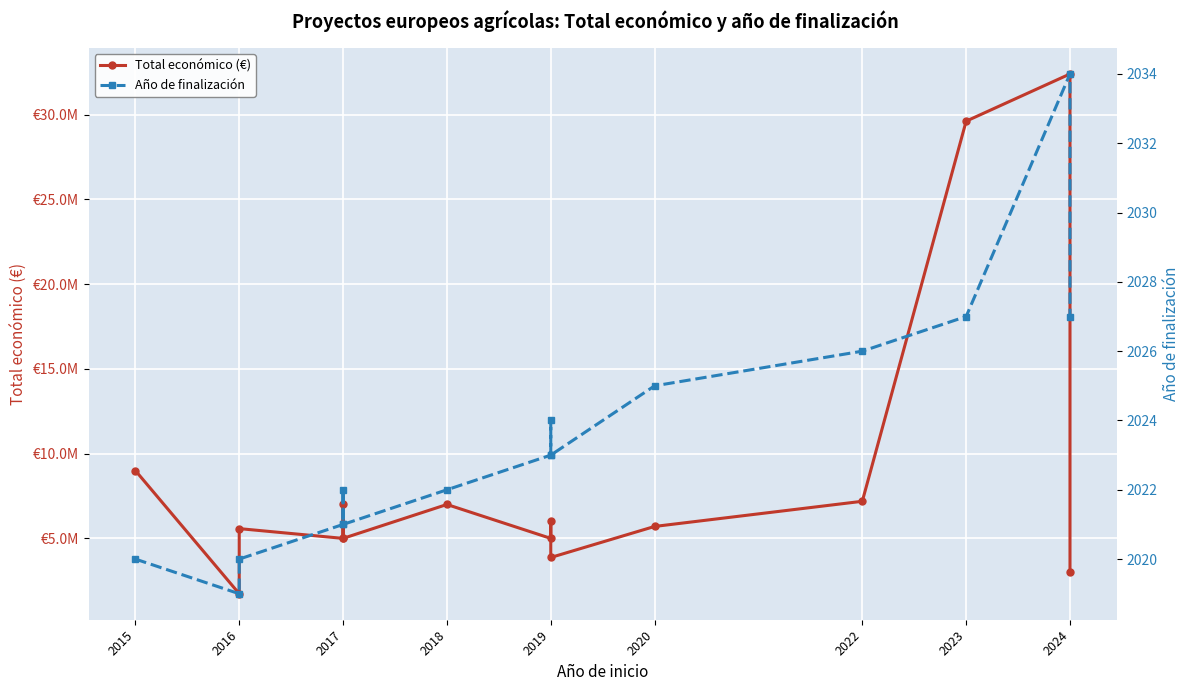

What is the difference between the maximum and minimum values in the Año de finalización series?

15